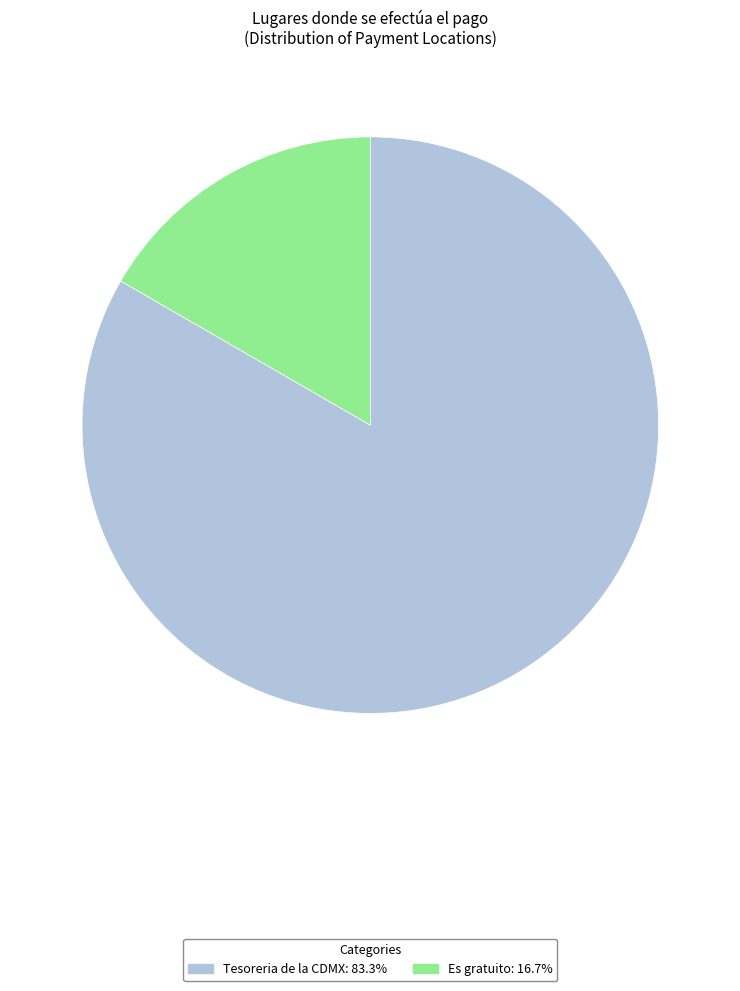

Combined, do Es gratuito and Tesoreria de la CDMX account for over 50%?

Yes